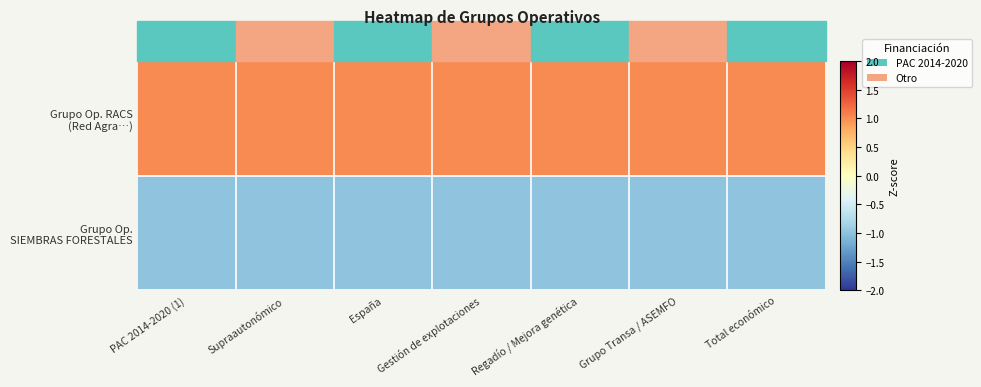

At how many categories does at least one series exceed 0?

7